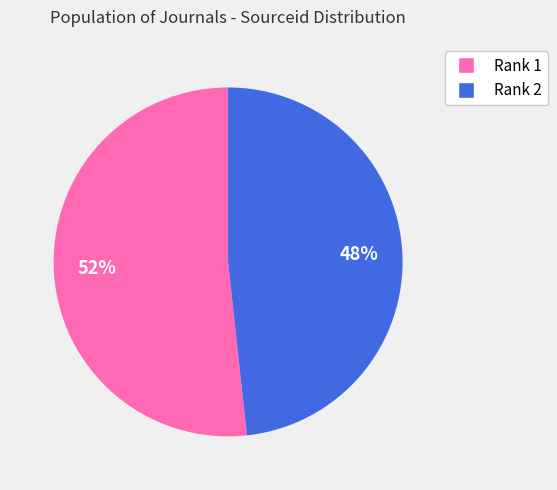

What is the smallest slice in the pie chart?

Rank 2